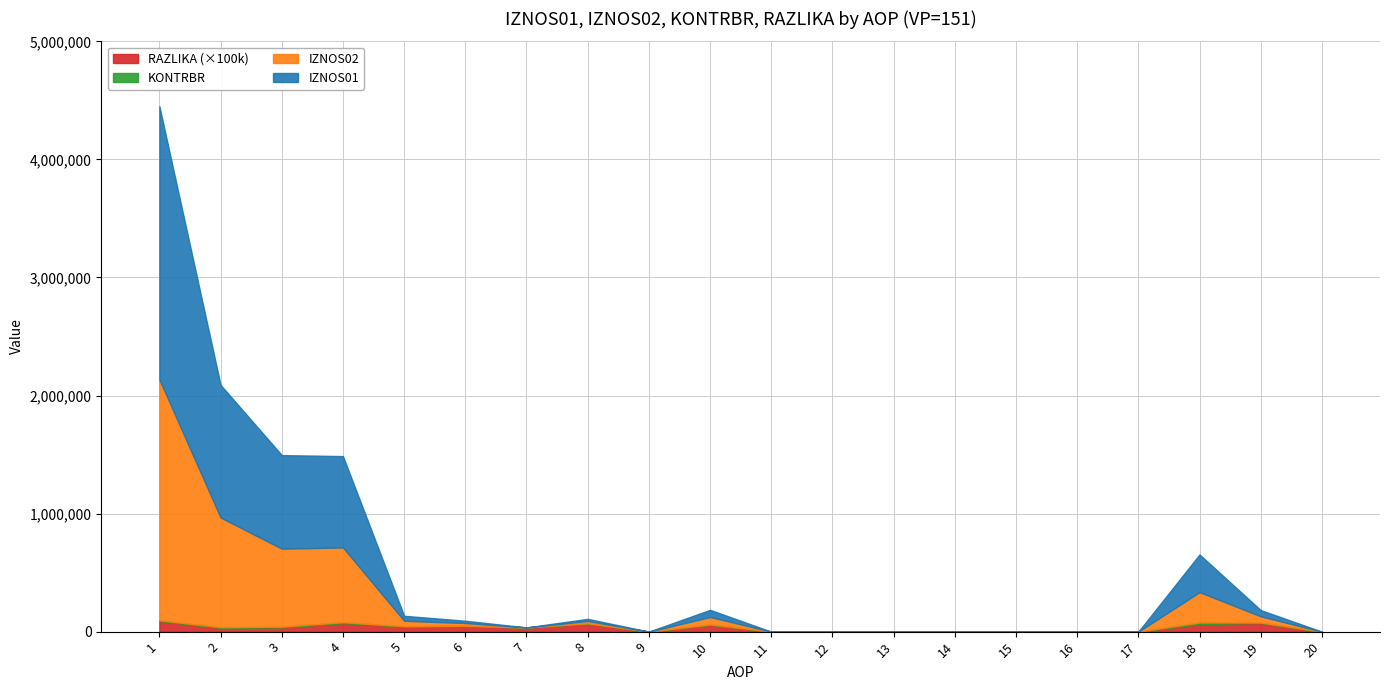

How many interior local valleys does the IZNOS02 series have?

2